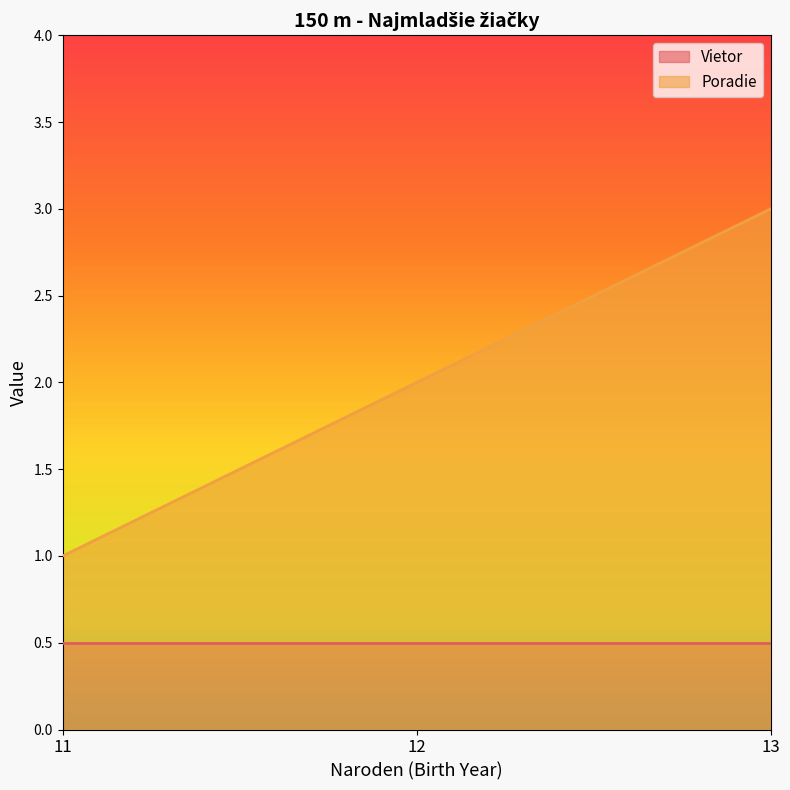

What is the change in value from 11 to 12?

+1